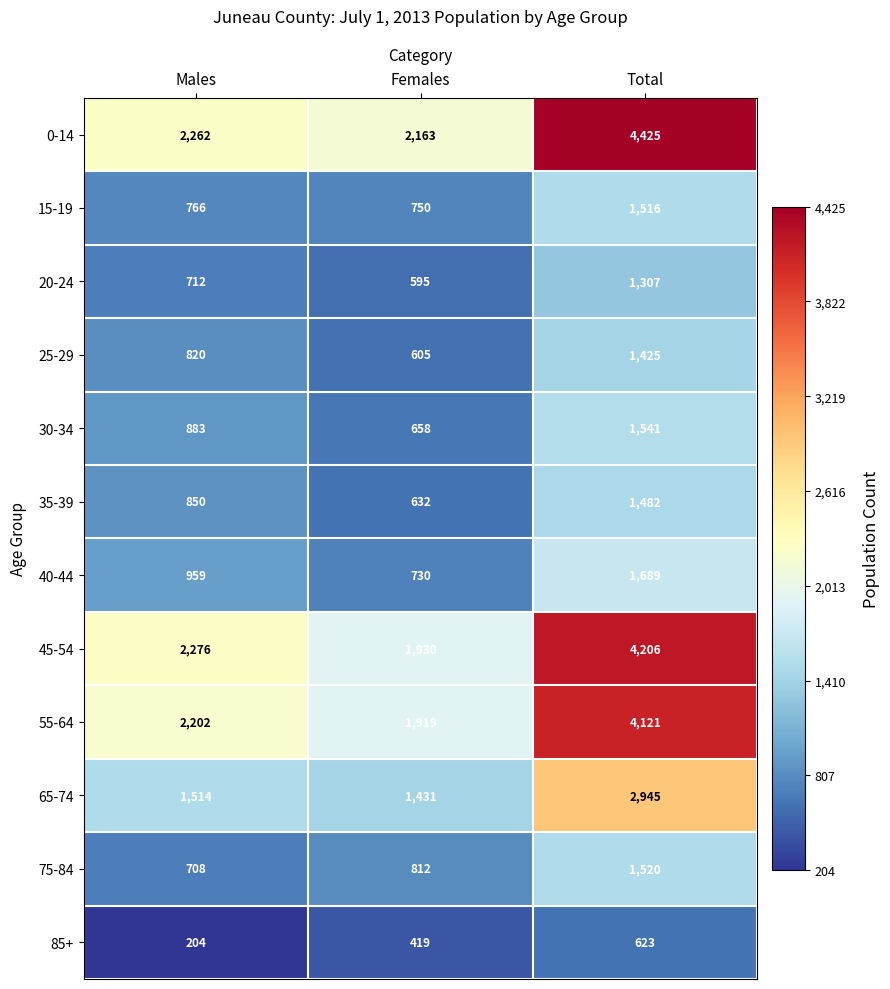

How many 20-24 values are between 595 and 1307?

3